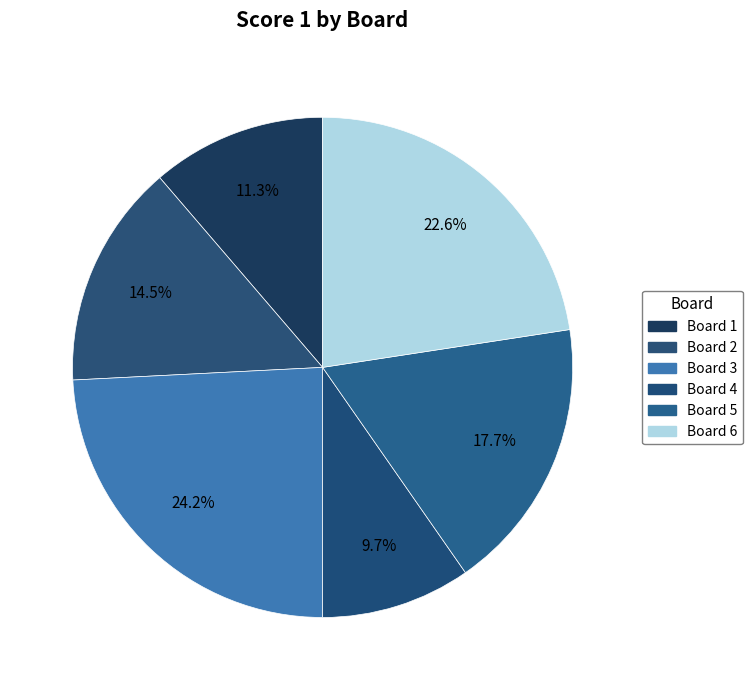

To the nearest percent, what is the difference between the Board 3 and Board 4 slice percentages?

15%